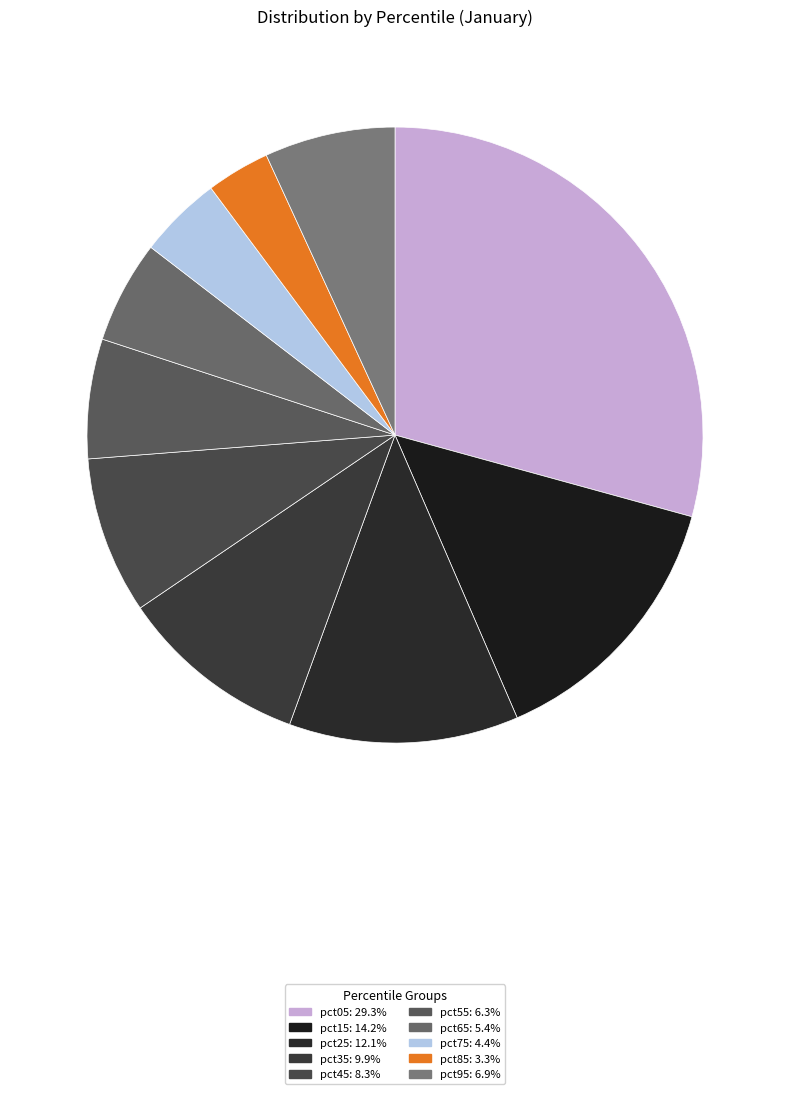

Is it true that pct75 is 16% of the pie?

False